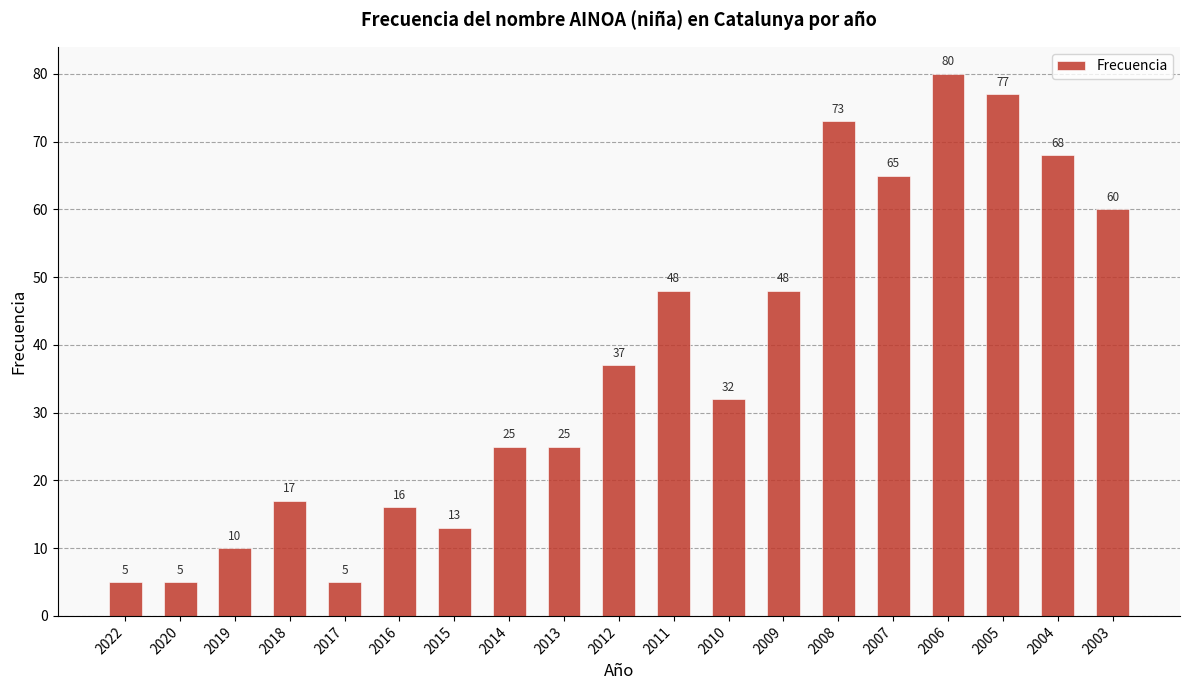

Where is the data nearest to the value 42?

2012